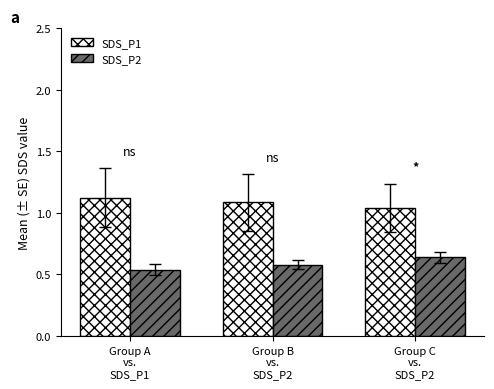

How many data points does each series have?

3